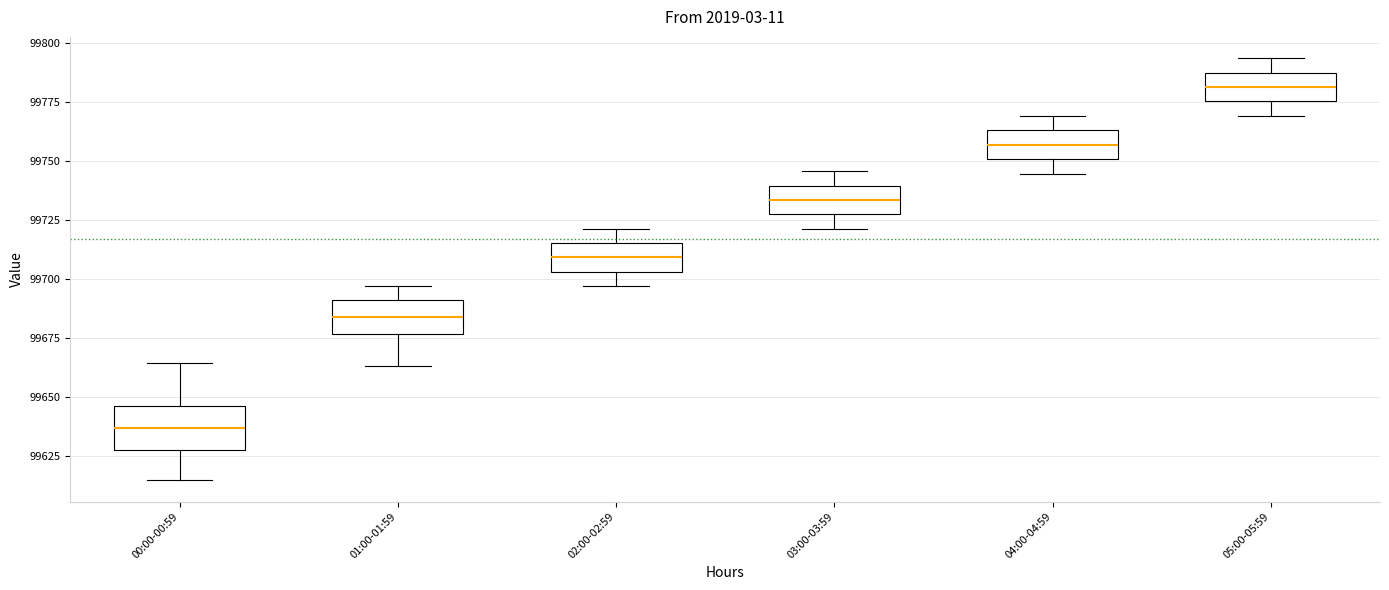

Reading left to right, transcribe this box plot: for each box, give where its median line is, the range the box spans, and where its two whiskers end, as read against the y-axis. The values are not printed on the chart, so give them approximately, as read against the axis.

00:00-00:59: median 99635, box 99630 to 99645, whiskers 99615 to 99665
01:00-01:59: median 99685, box 99675 to 99690, whiskers 99665 to 99695
02:00-02:59: median 99710, box 99705 to 99715, whiskers 99695 to 99720
03:00-03:59: median 99735, box 99725 to 99740, whiskers 99720 to 99745
04:00-04:59: median 99755, box 99750 to 99765, whiskers 99745 to 99770
05:00-05:59: median 99780, box 99775 to 99785, whiskers 99770 to 99795